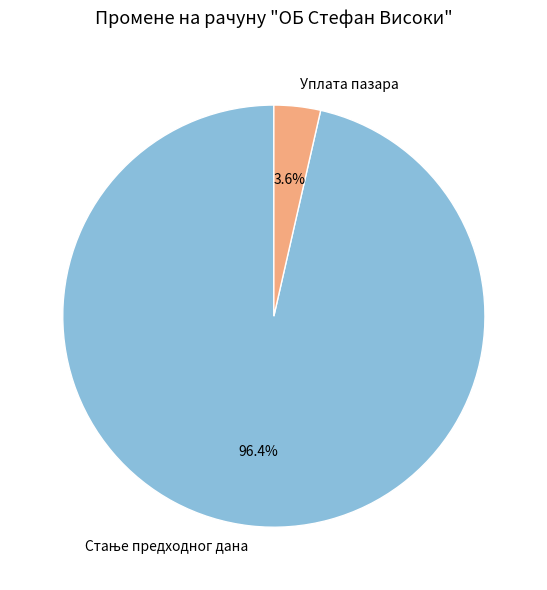

How much of the chart is everything except Уплата пазара?

96.4%